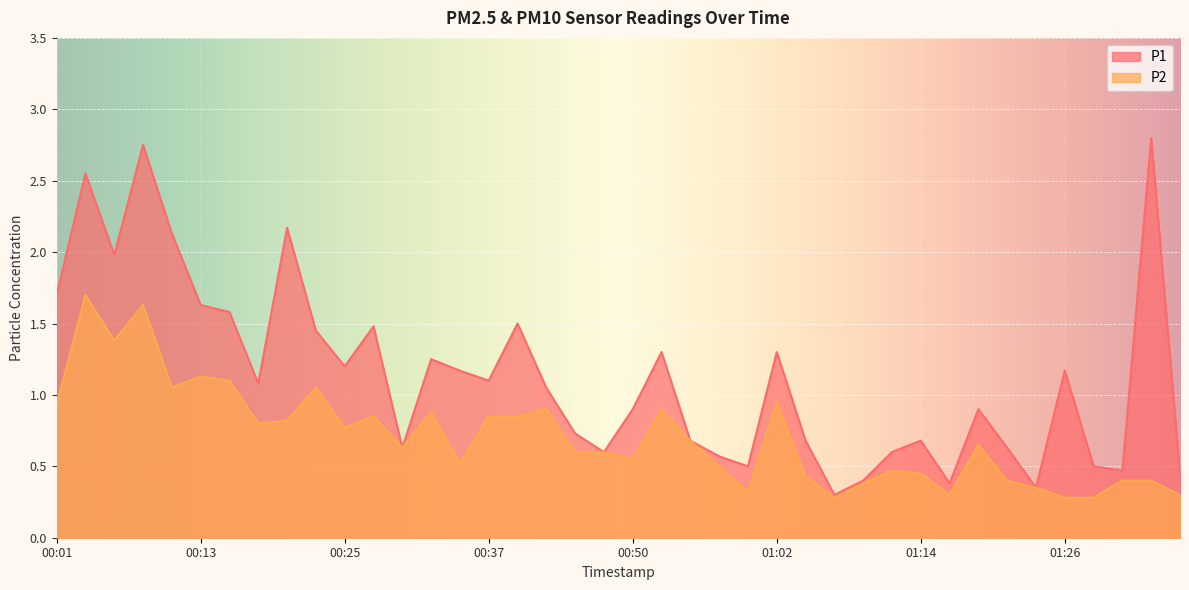

Which category has the lowest value across all series?

01:07